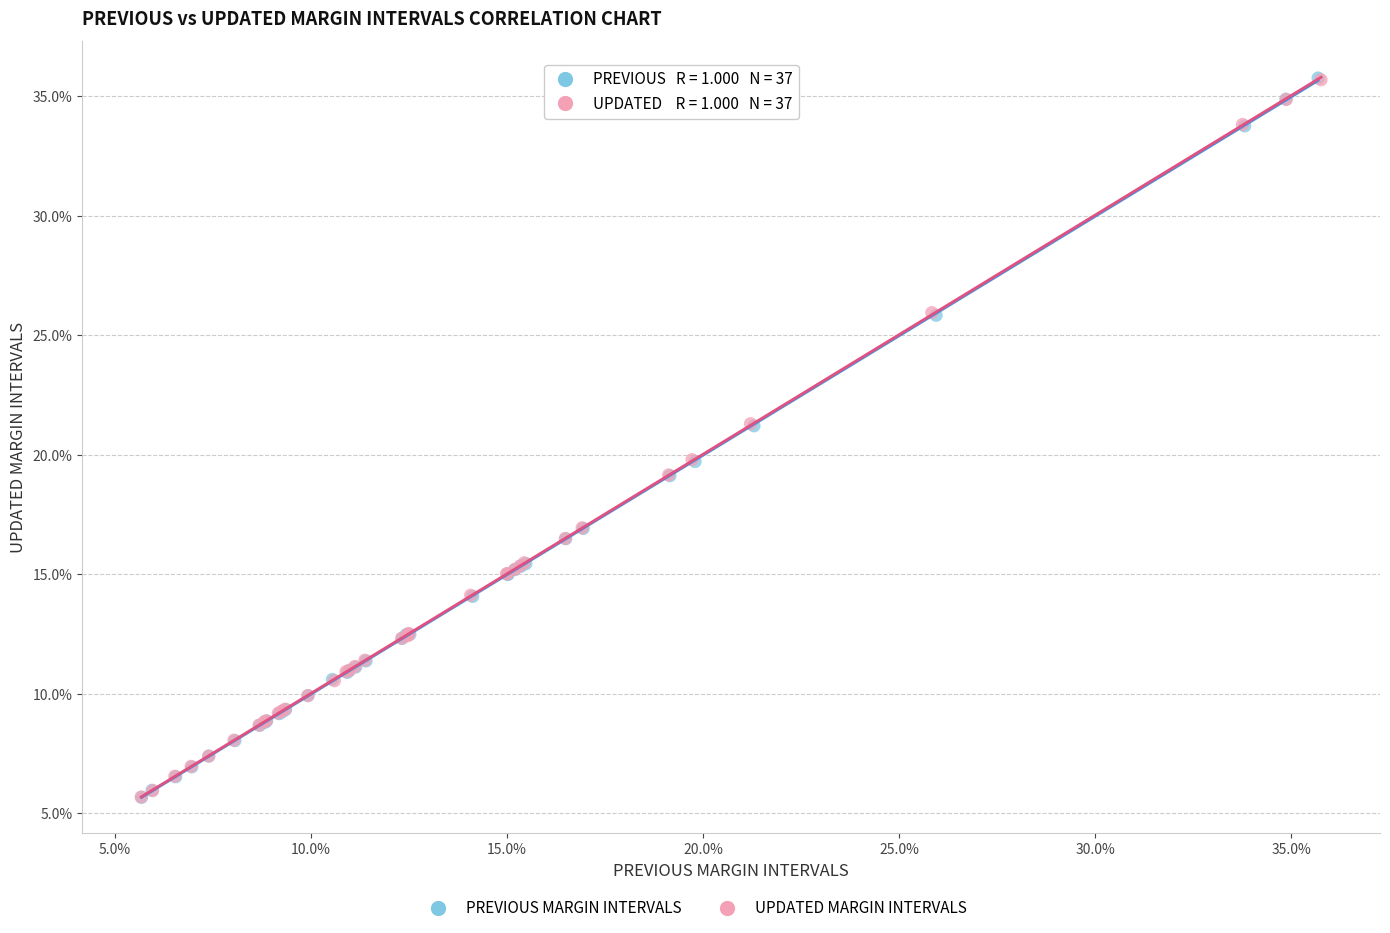

Which series has the widest spread of Y values?

PREVIOUS MARGIN INTERVALS